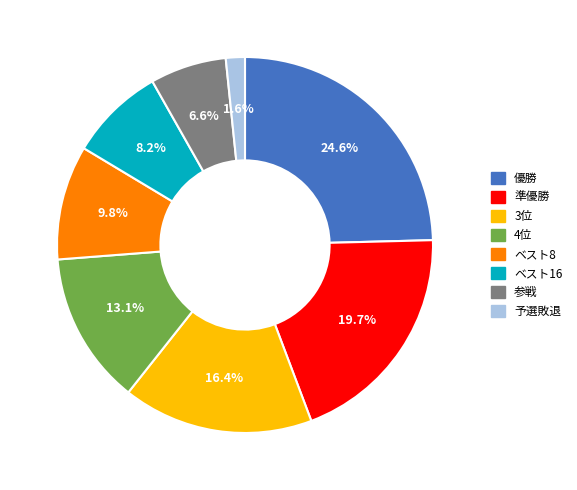

Which has a higher value, 参戦 or 予選敗退?

参戦